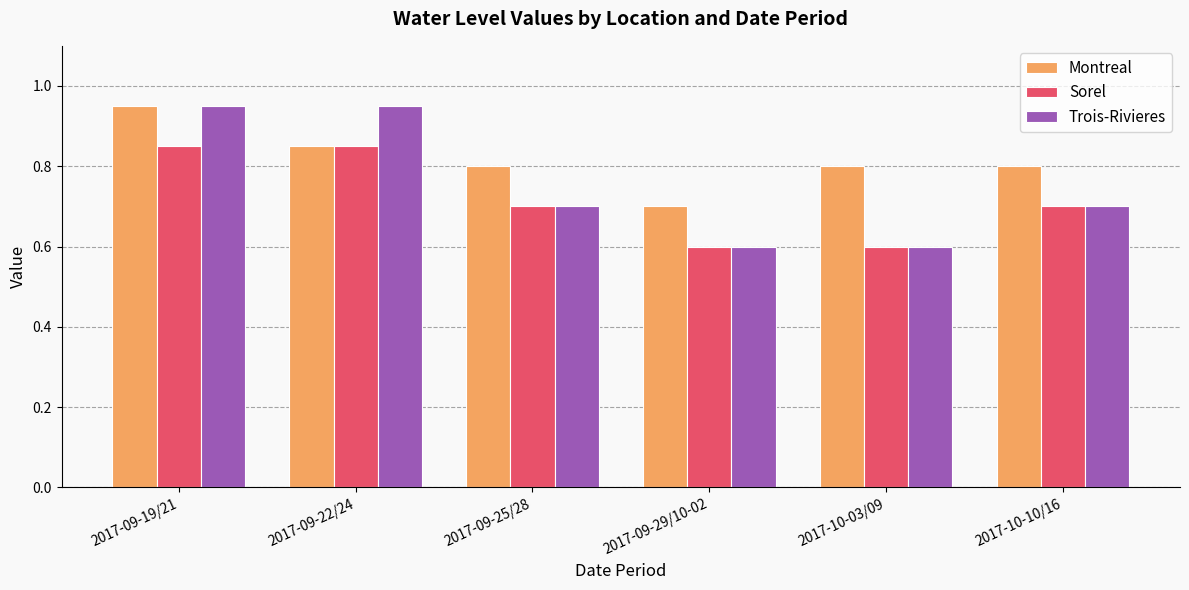

Which series changed the most between 2017-09-19/21 and 2017-09-29/10-02?

Trois-Rivieres